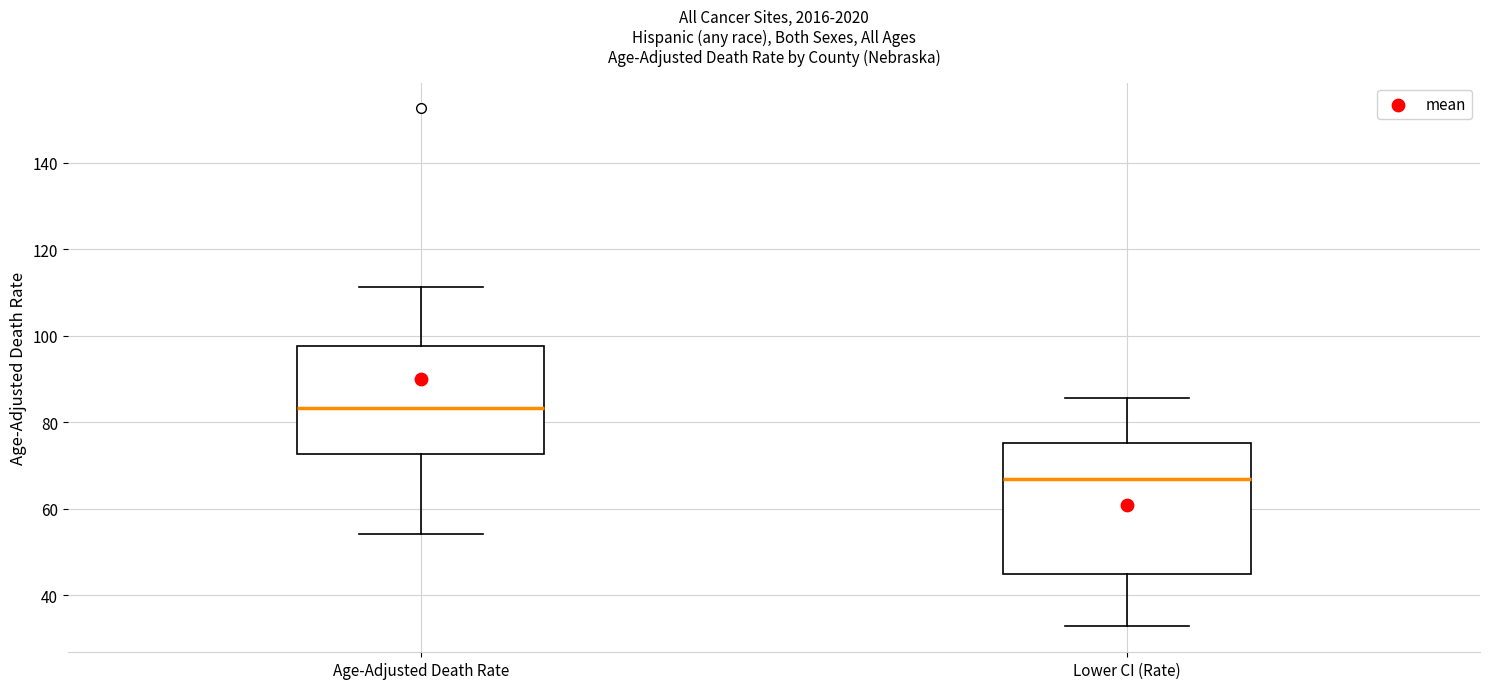

Which box has the lowest median line?

Lower CI (Rate)